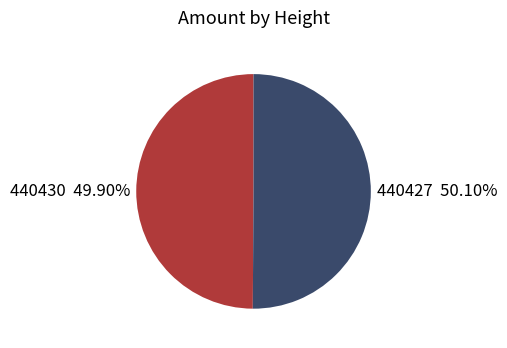

Is there a majority slice in this chart?

Yes